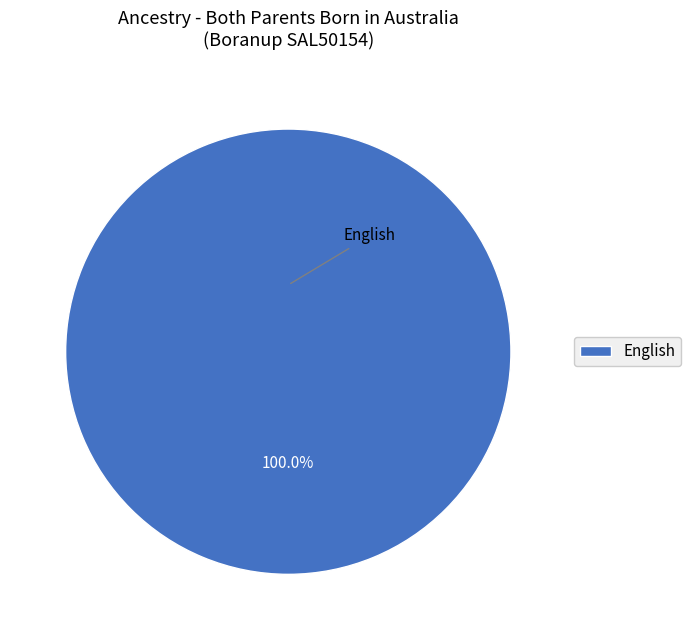

Does any single category account for the majority?

Yes